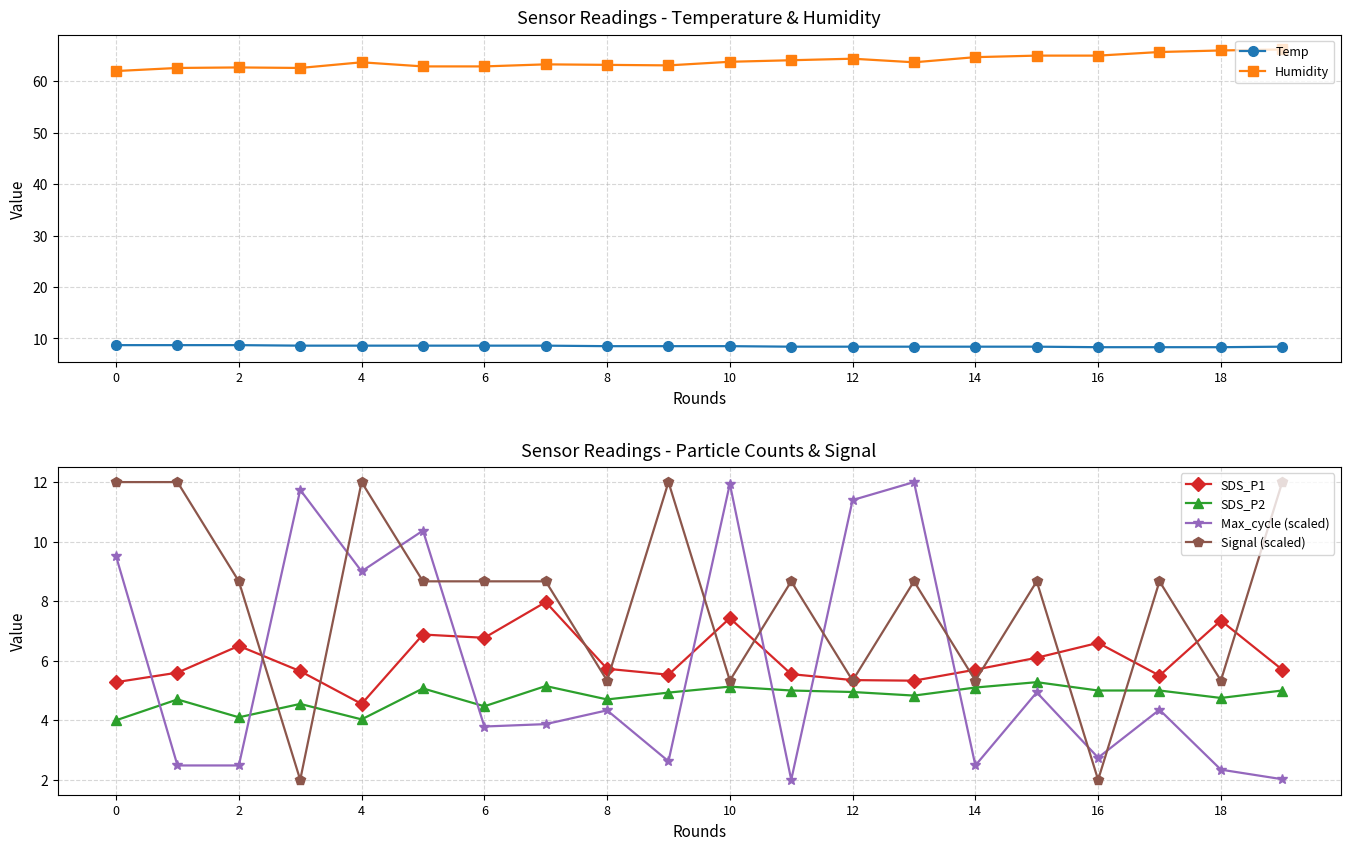

At which category does the chart reach its minimum across all series?

11